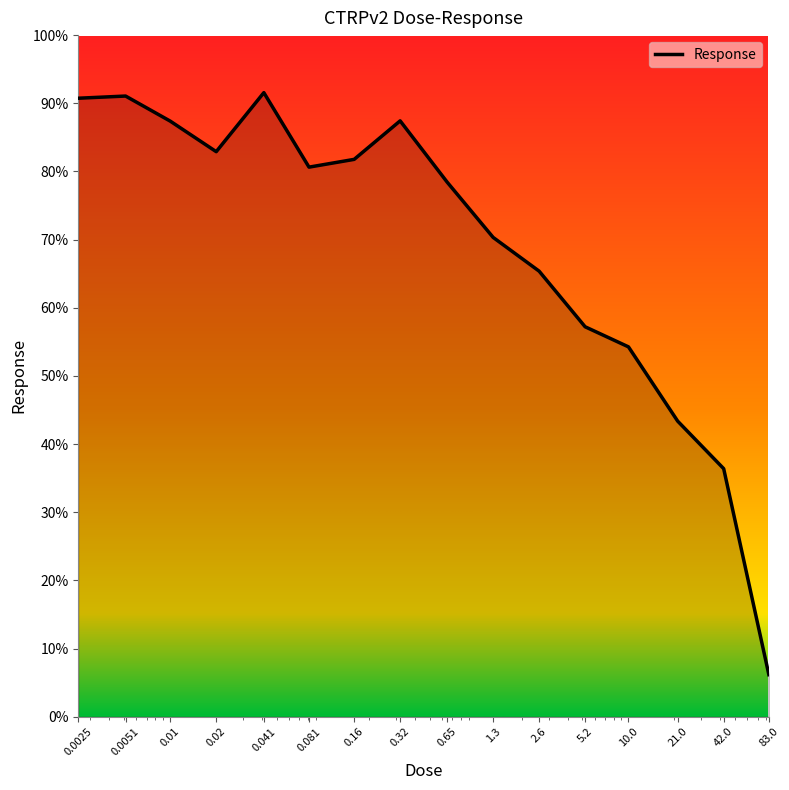

What is the minimum value shown in the chart?

6.2